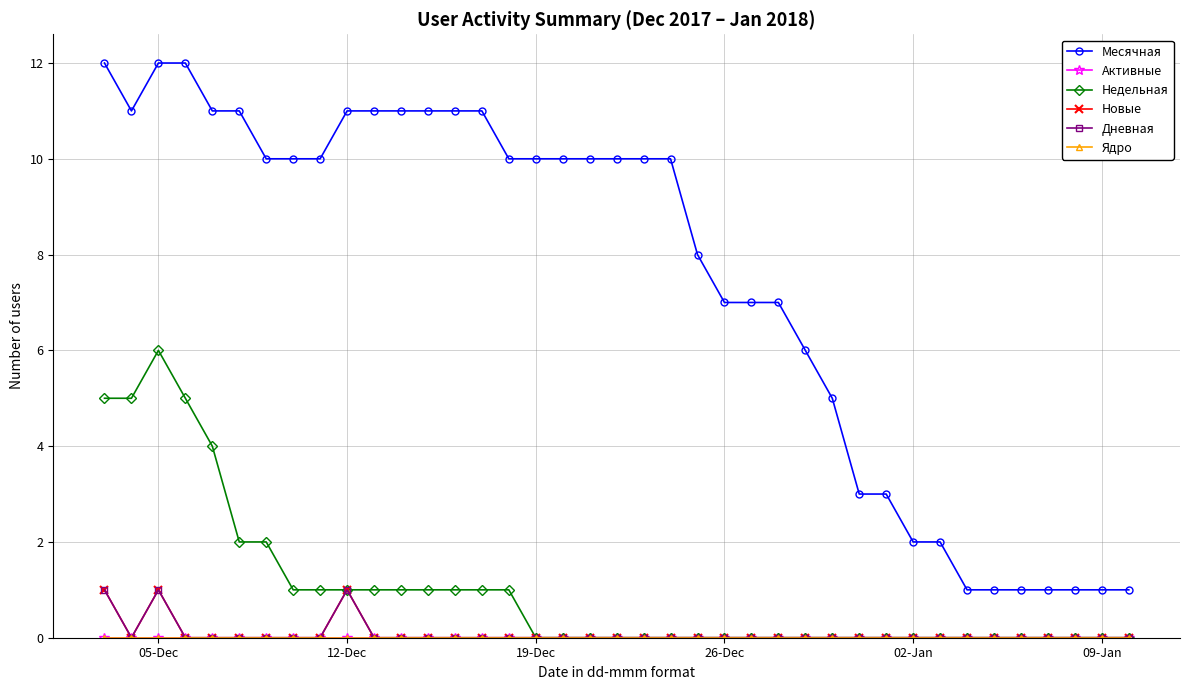

At which category does the chart reach its peak across all series?

05-Dec